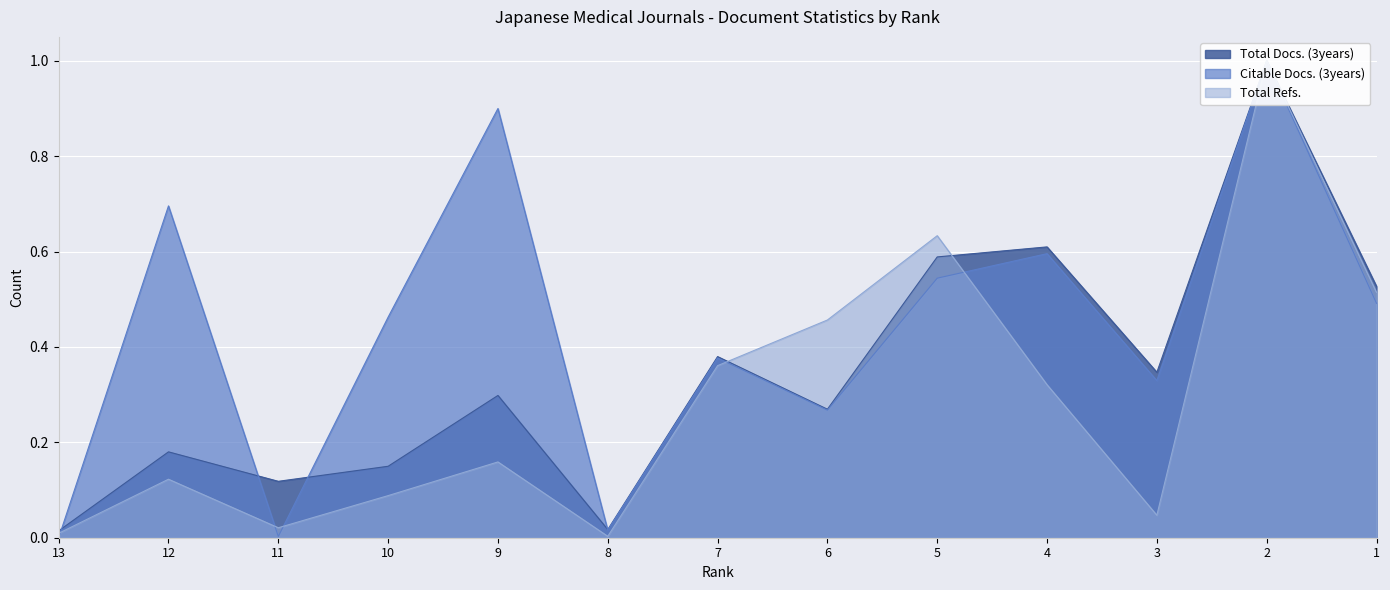

How many interior local peaks does the Total Docs. (3years) series have?

5